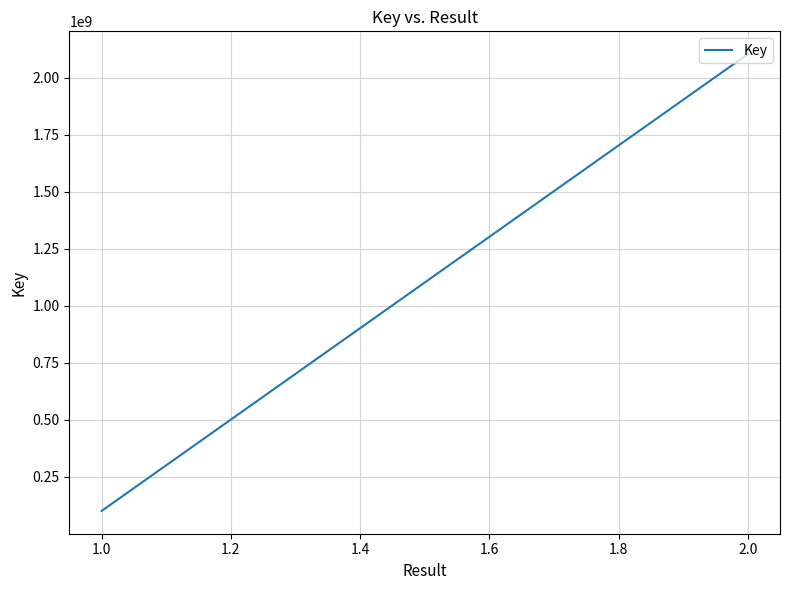

Read the value at 1.0, to the nearest 50.

100161900